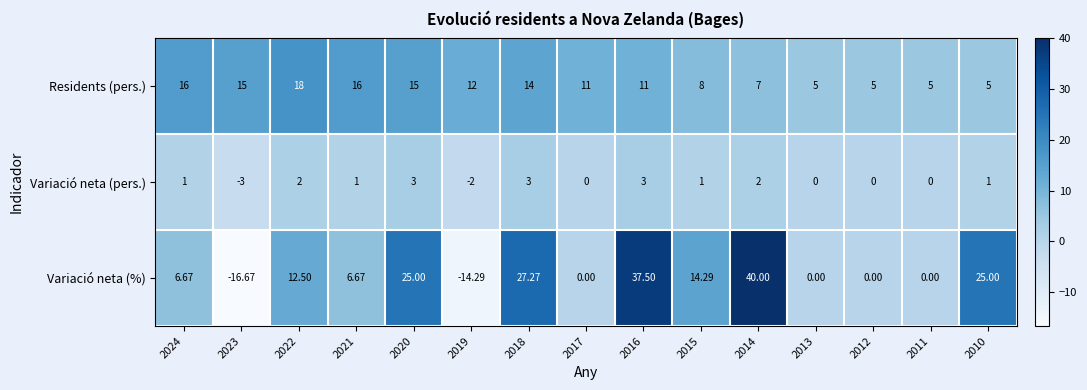

At which category does the chart reach its peak across all series?

2014